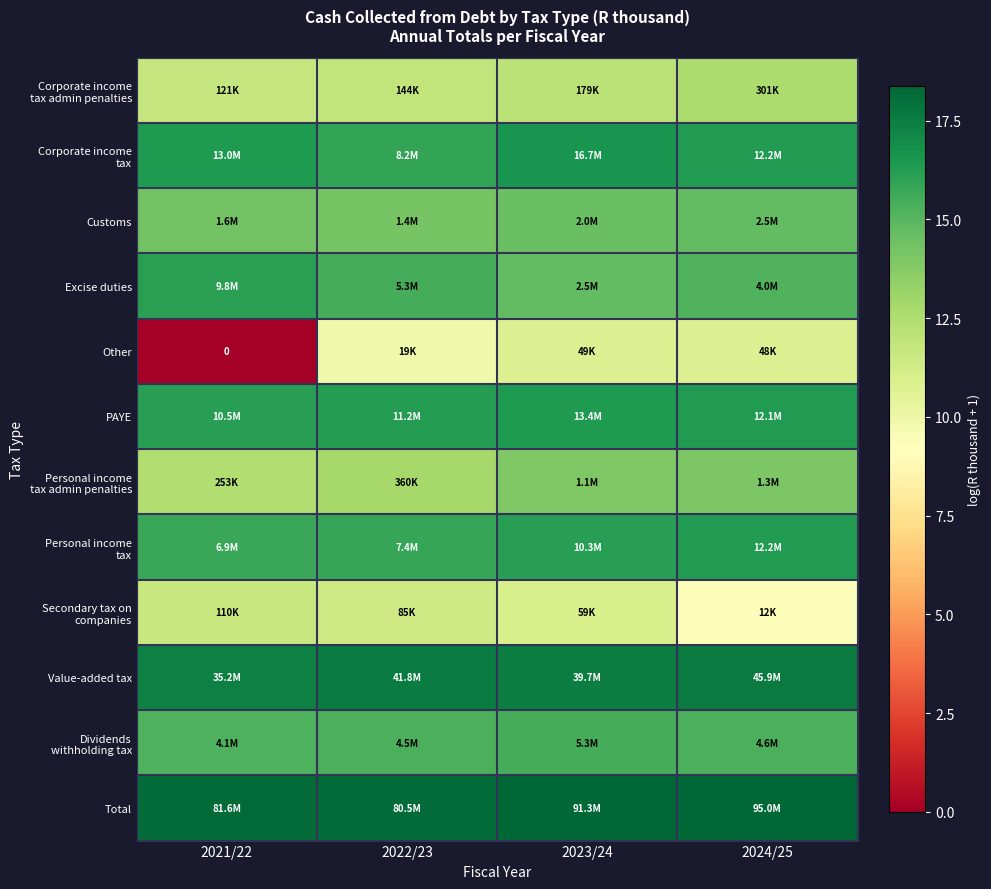

The Corporate income tax admin penalties series shows 11.7 at 2021/22. True or false?

True